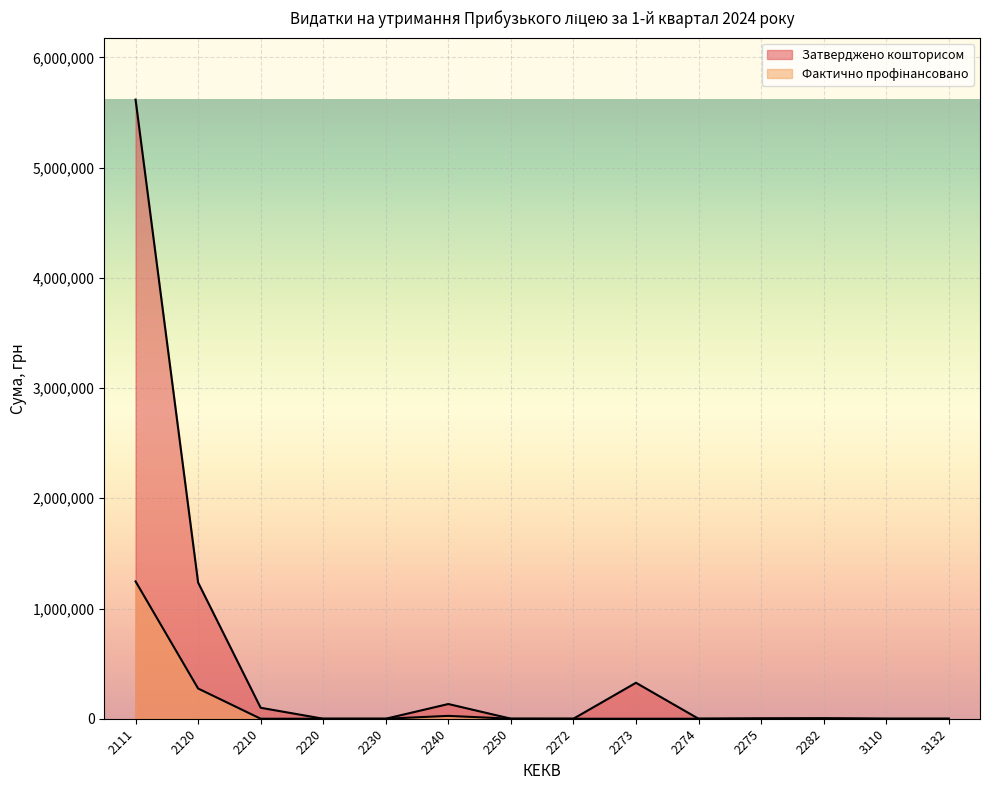

True or false: Фактично профінансовано and Затверджено кошторисом intersect in this chart.

False